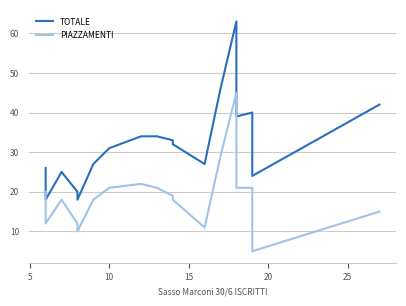

What is the sum of all TOTALE values?

661